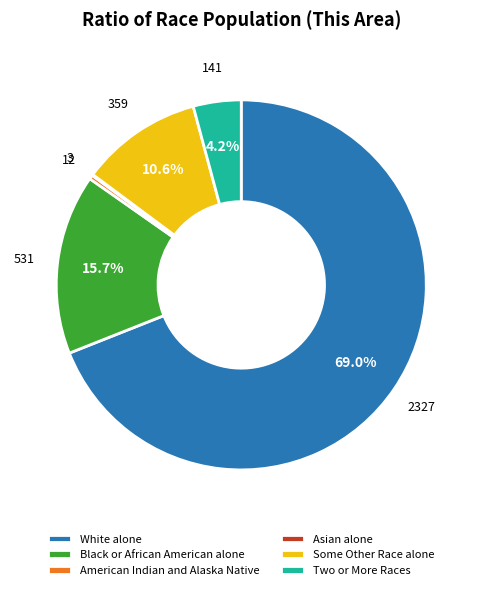

Does White alone represent more than half of the total?

Yes